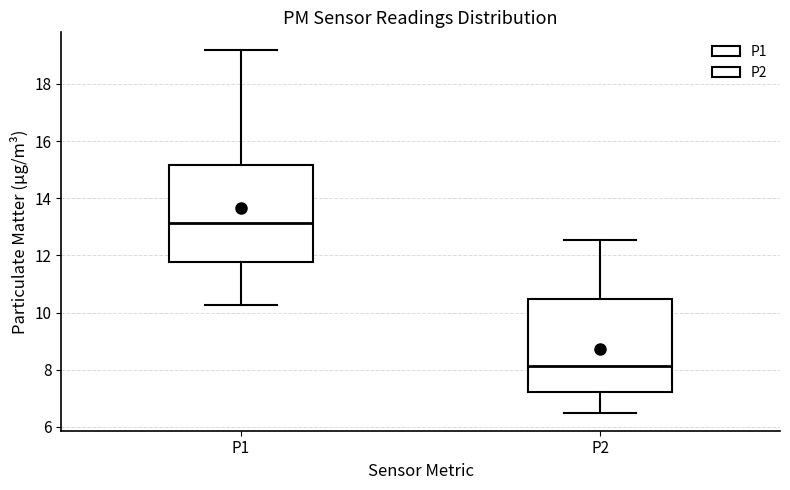

Where is the lower edge of the box for P2 on the y-axis? The values are not printed on the chart, so give them approximately, as read against the axis.

7.2